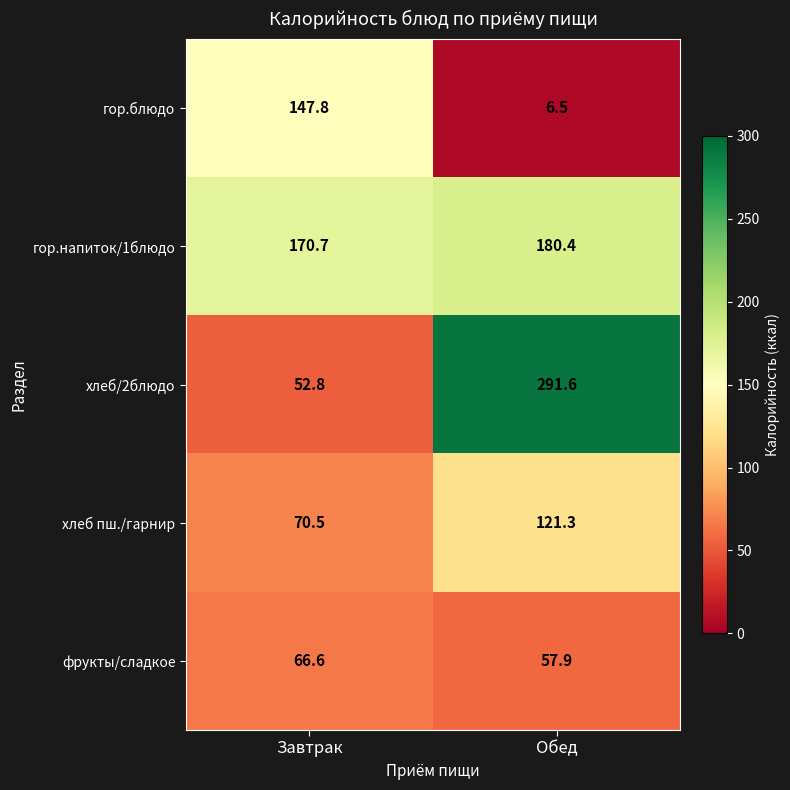

What is the sum of all гор.напиток/1блюдо values?

351.1